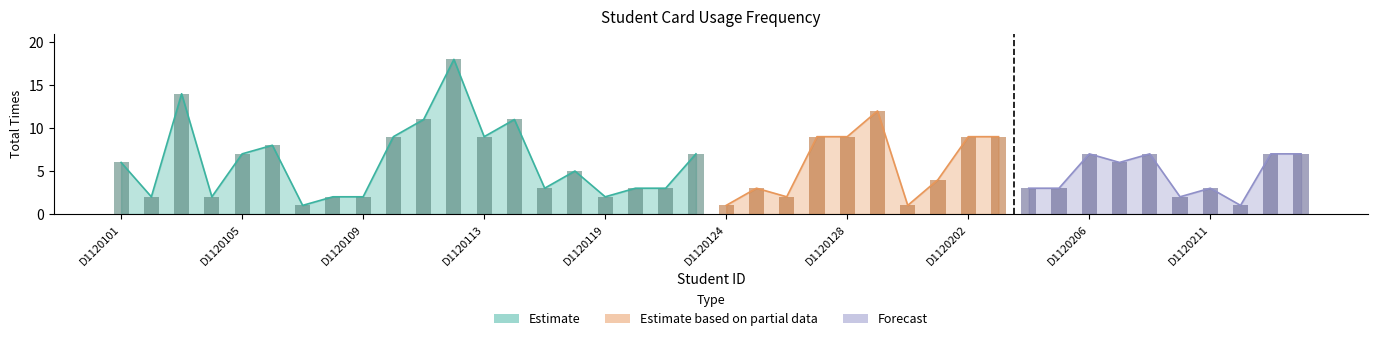

Rank the categories by value from lowest to highest.

D1120107, D1120124, D1120130, D1120212, D1120102, D1120104, D1120108, D1120109, D1120119, D1120126, D1120210, D1120116, D1120120, D1120121, D1120125, D1120204, D1120205, D1120211, D1120201, D1120117, D1120101, D1120207, D1120105, D1120122, D1120206, D1120208, D1120213, D1120214, D1120106, D1120110, D1120113, D1120127, D1120128, D1120202, D1120203, D1120111, D1120115, D1120129, D1120103, D1120112